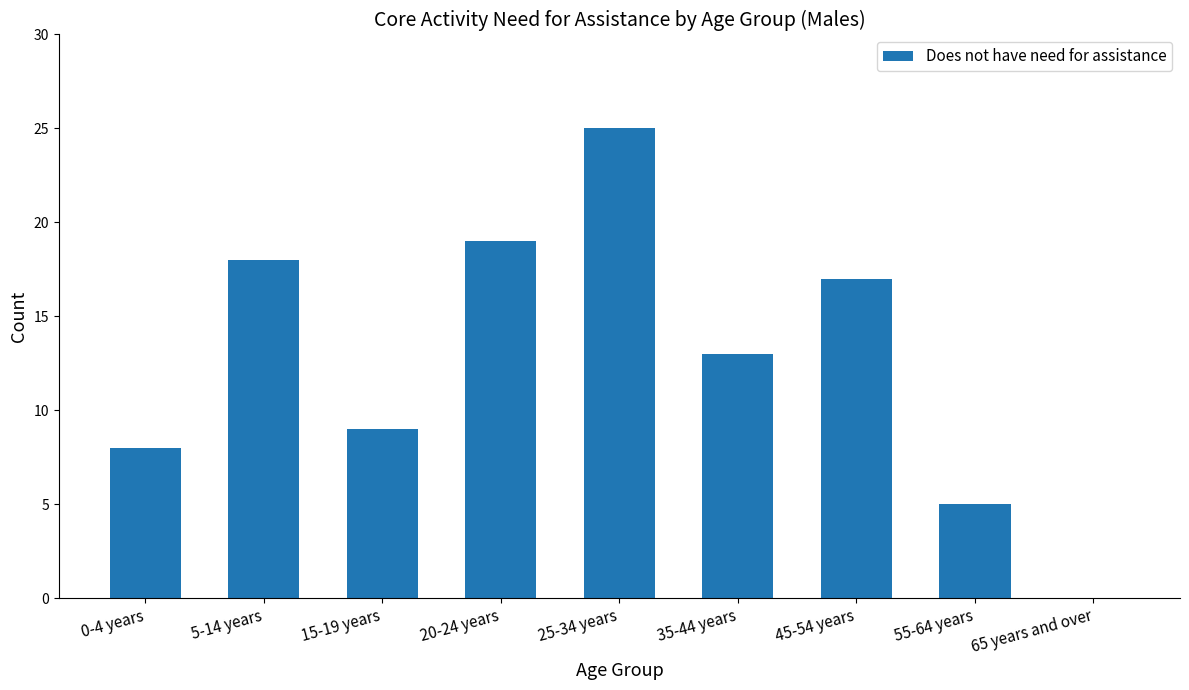

Between 5-14 years and 20-24 years, which is larger?

20-24 years